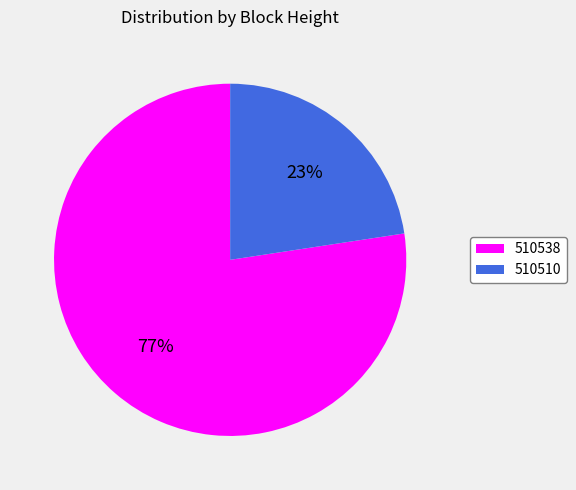

Rank the categories by value from highest to lowest.

510538, 510510